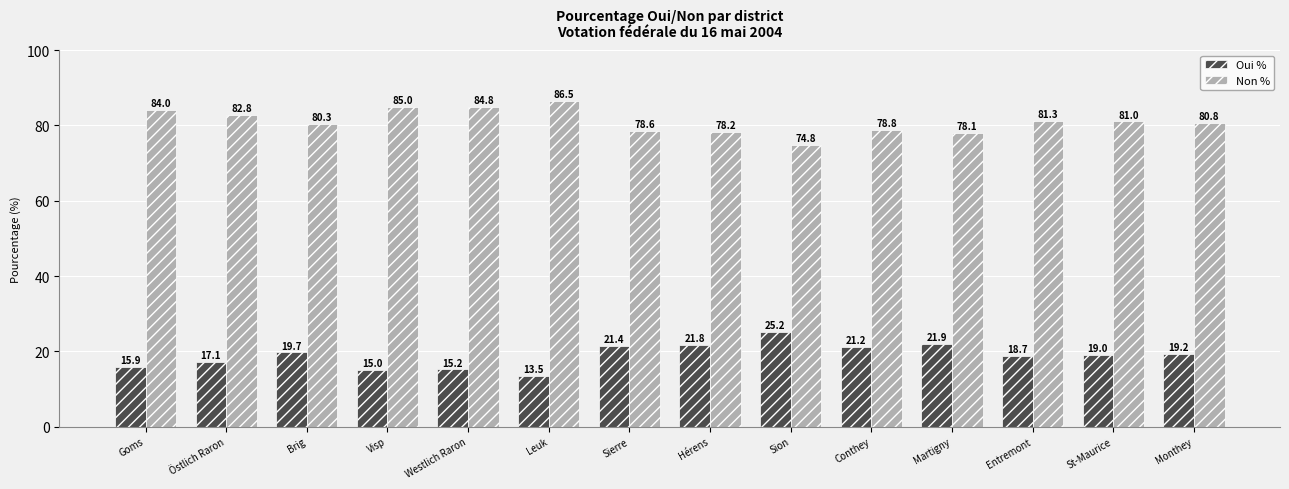

List the series in order of their peak value, highest first.

Non %, Oui %